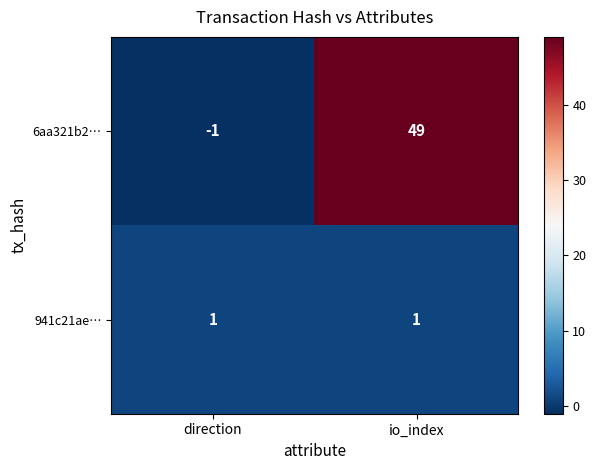

How many data points in 6aa321b2… are less than 49?

1